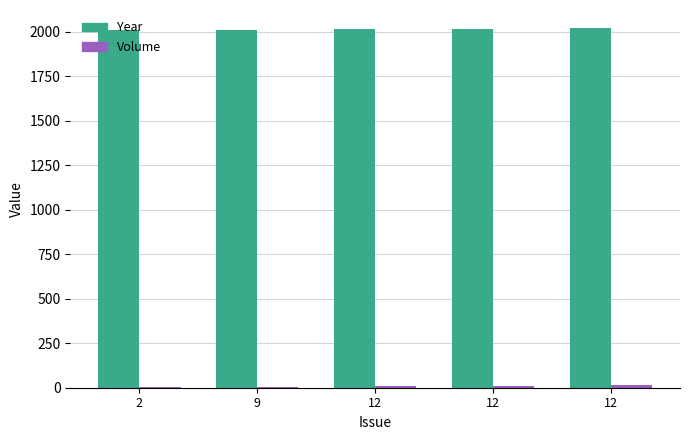

Count the number of categories in the chart.

5